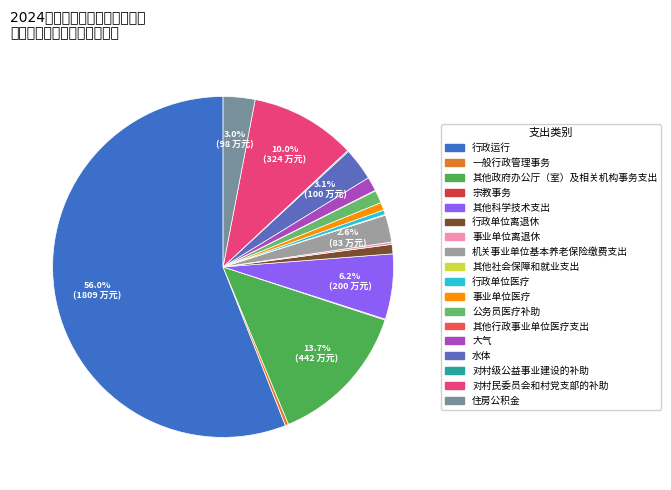

What percentage do 行政单位医疗 and 事业单位医疗 together represent?

1.2%